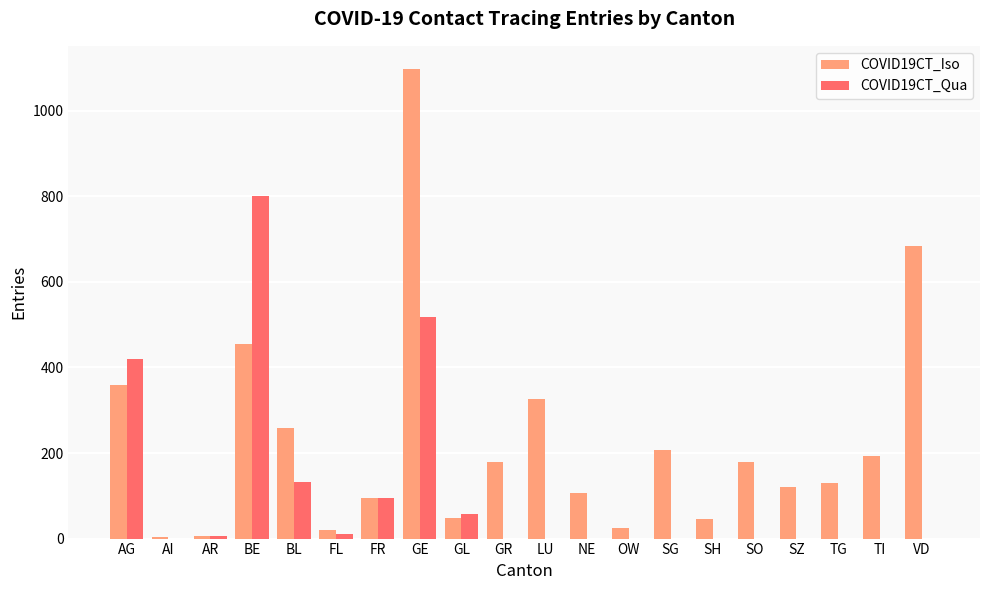

The COVID19CT_Iso series shows 24 at OW. True or false?

True